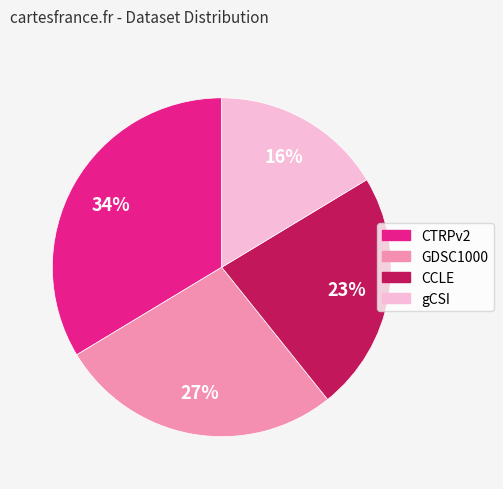

Rank the categories by value from highest to lowest.

CTRPv2, GDSC1000, CCLE, gCSI